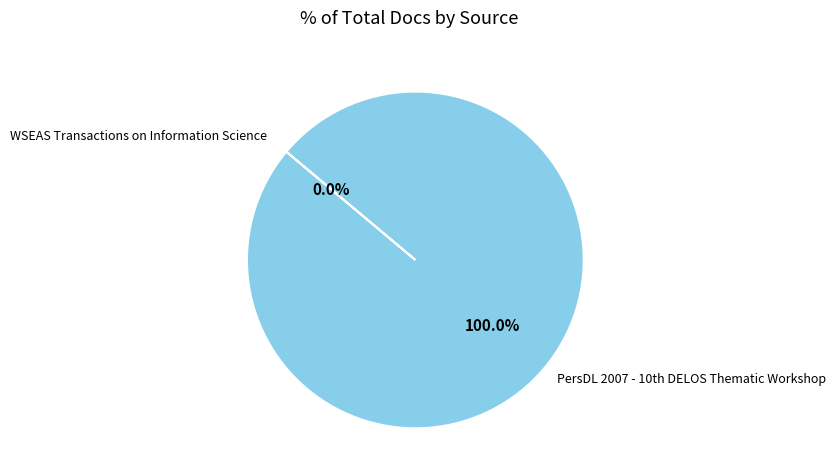

Is there any slice that represents more than half of the pie?

Yes